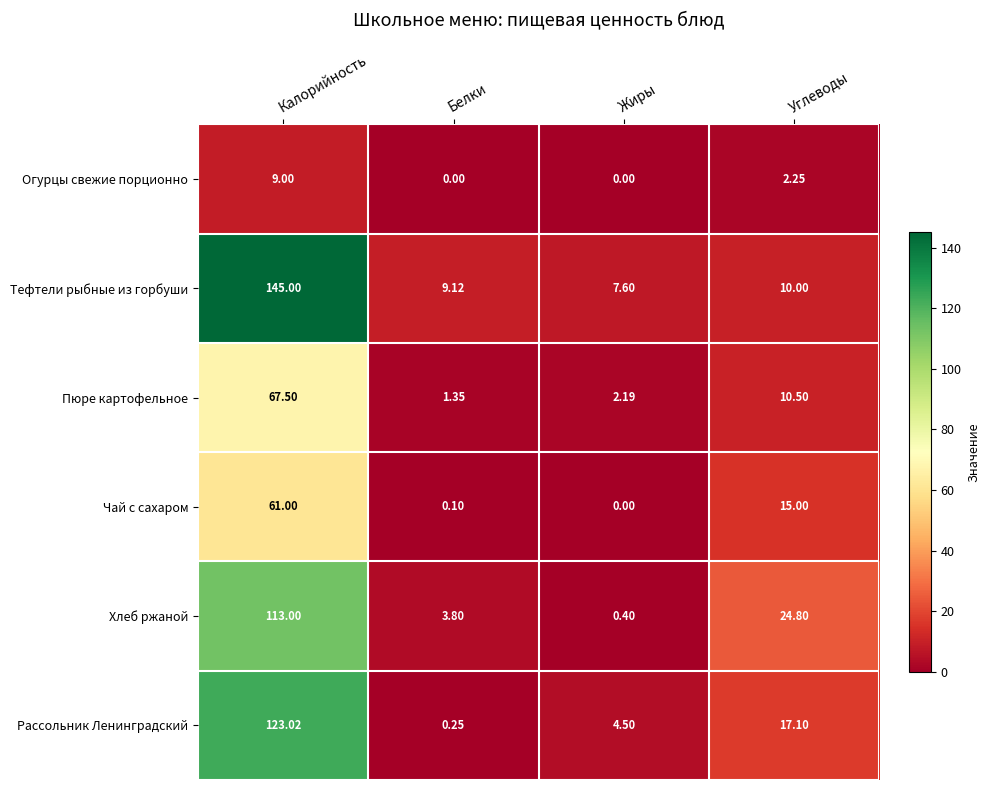

At how many categories does at least one series exceed 26?

1